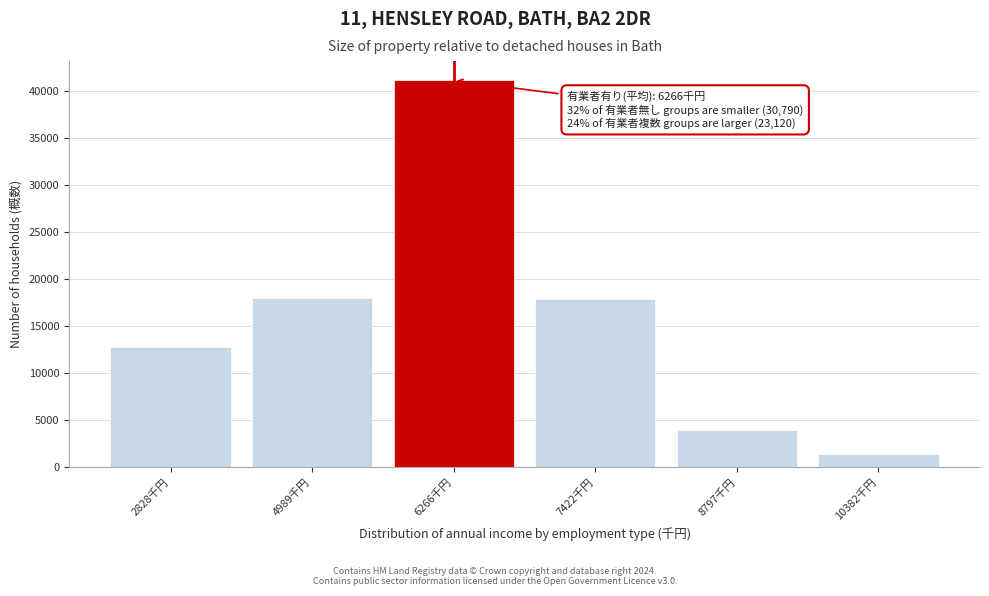

True or false: the data shows 12820 at 2828千円.

True